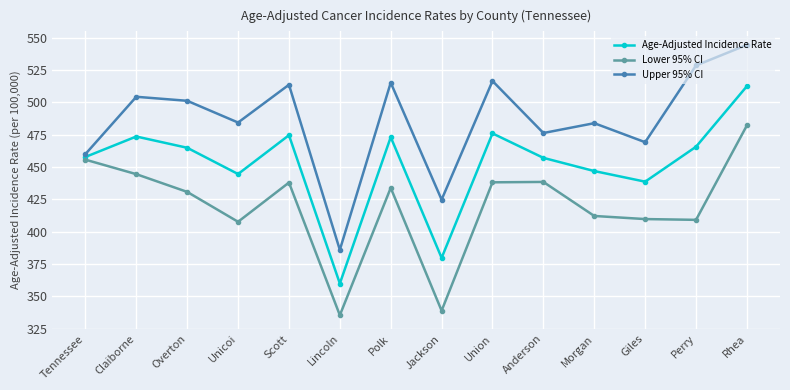

Does the chart display data point markers on the line(s)?

Yes